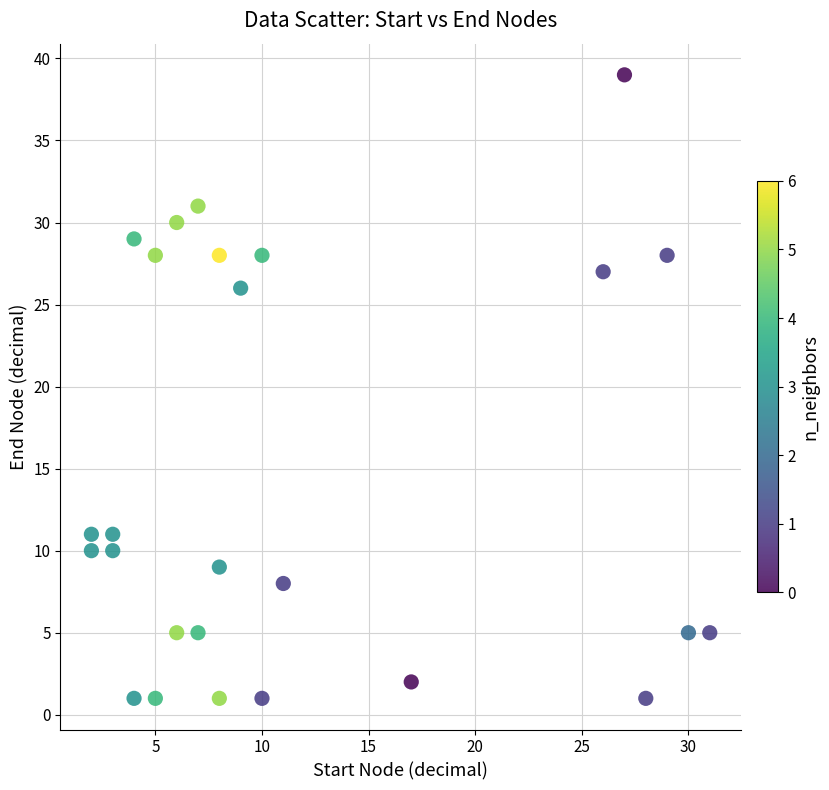

What is the range of X values (max minus min)?

29